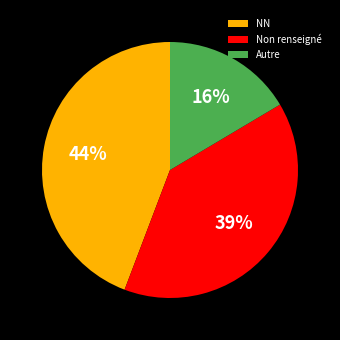

Which category has the biggest portion of the pie?

NN